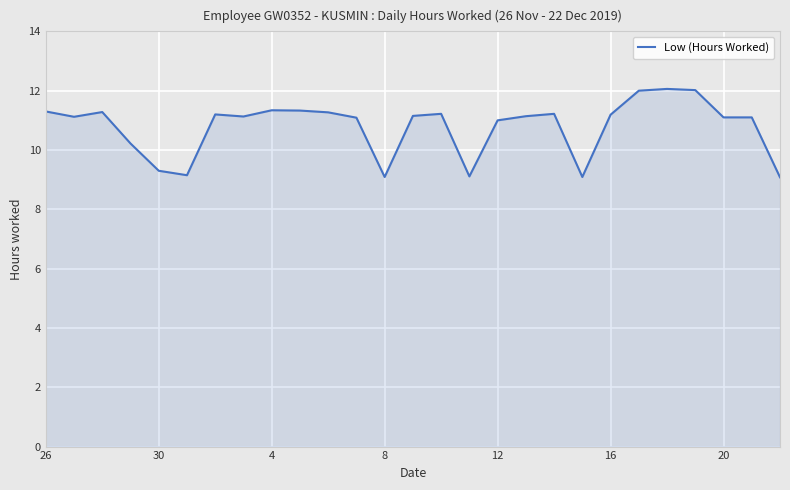

What is the greatest value displayed?

12.1